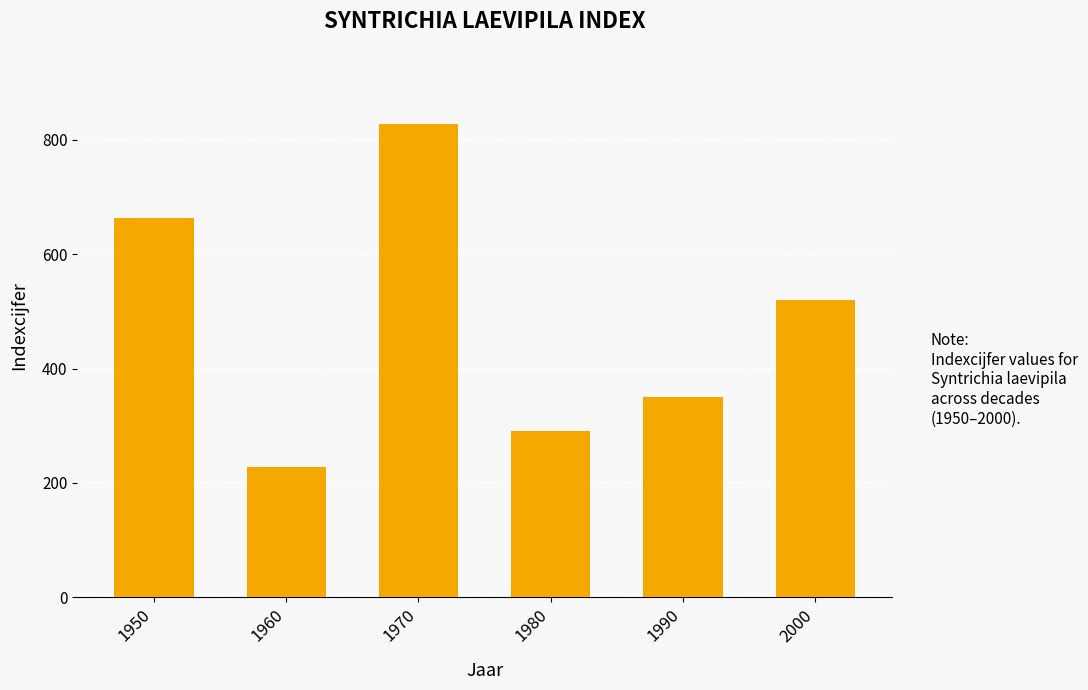

What is the sum of all values?

2879